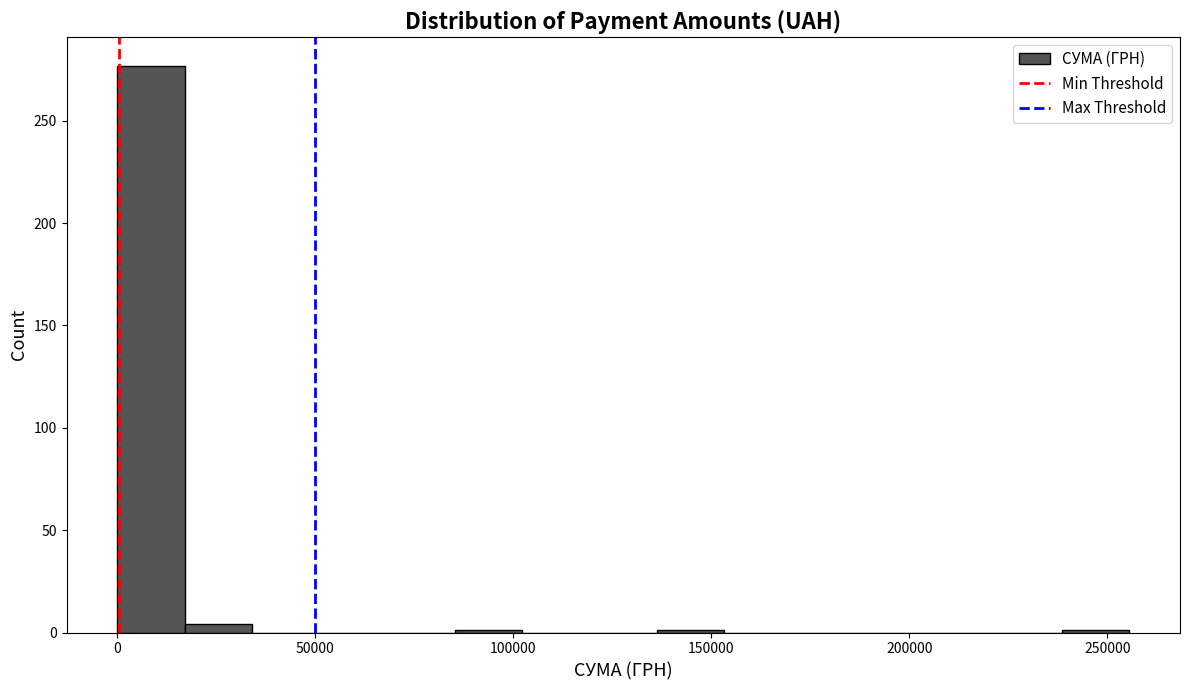

Read against the x-axis, roughly where is the centre of the tallest bar?

10000